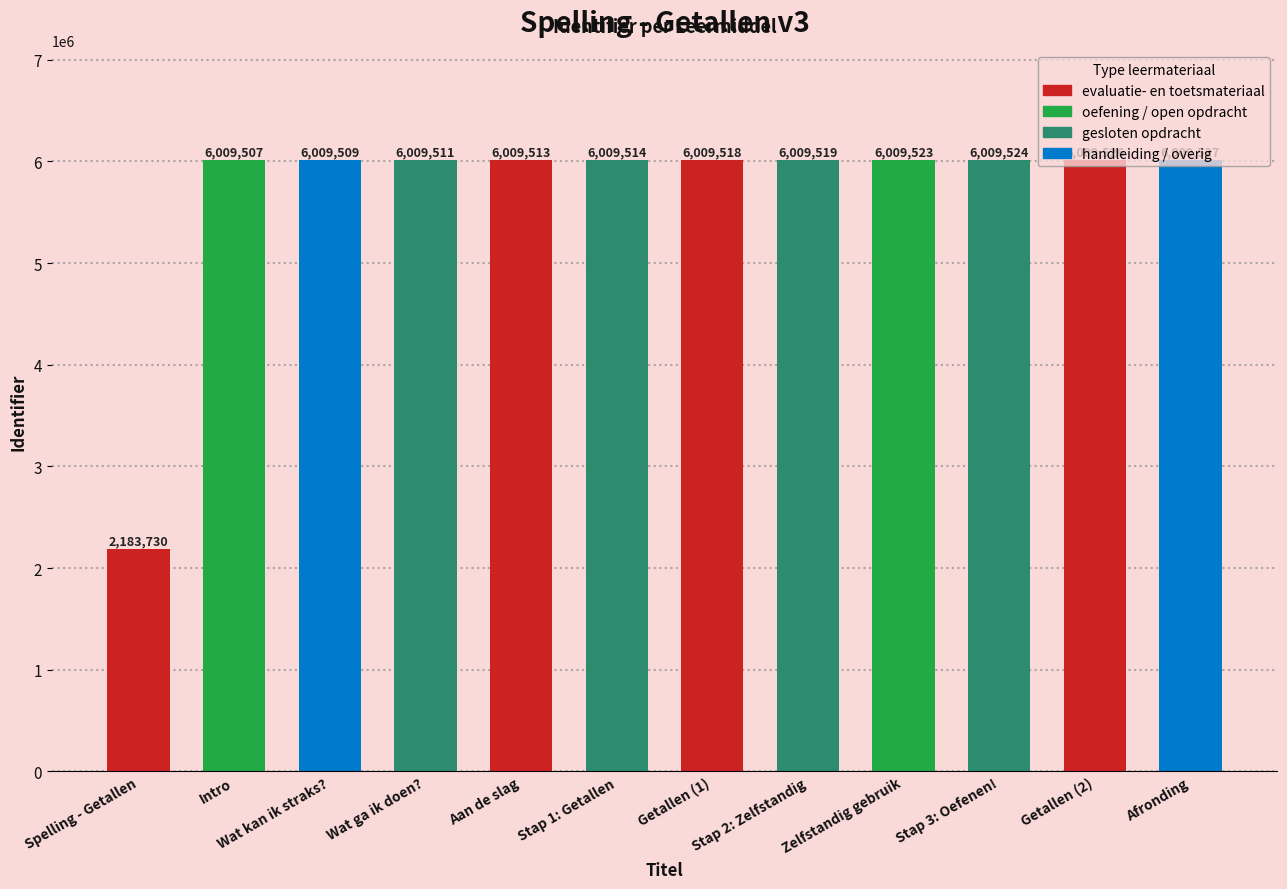

Rank the categories by value from highest to lowest.

Afronding, Getallen (2), Stap 3: Oefenen!, Zelfstandig gebruik, Stap 2: Zelfstandig, Getallen (1), Stap 1: Getallen, Aan de slag, Wat ga ik doen?, Wat kan ik straks?, Intro, Spelling - Getallen